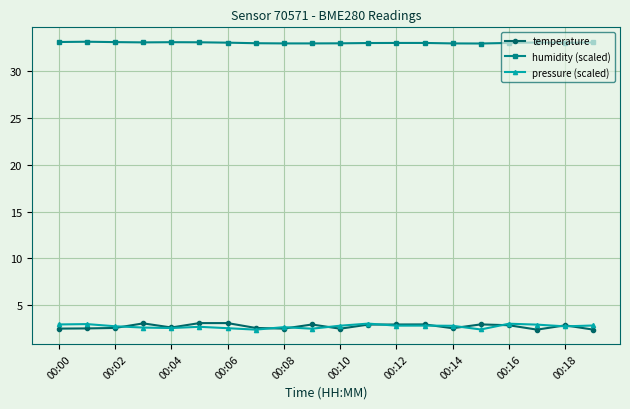

True or false: humidity (scaled) has more than 2 interior local peaks.

True